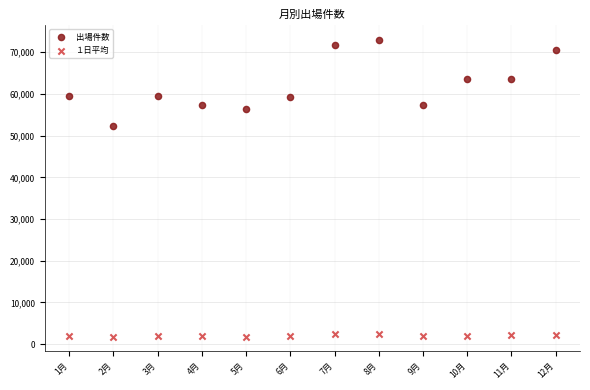

Which series contains the highest Y value?

出場件数